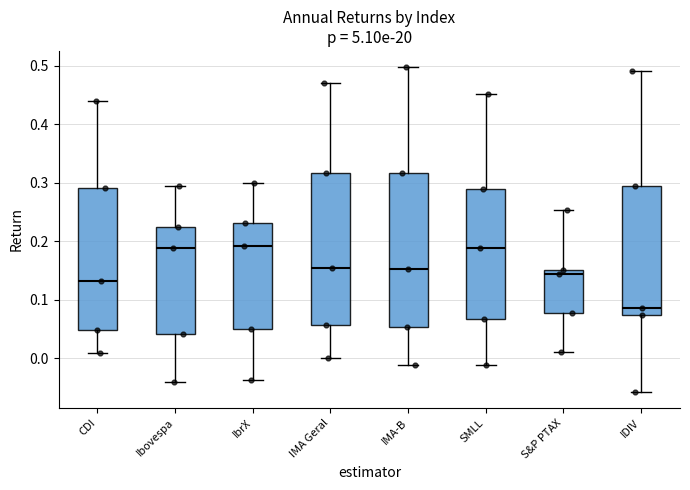

Where is the upper edge of the box for SMLL on the y-axis? The values are not printed on the chart, so give them approximately, as read against the axis.

0.29